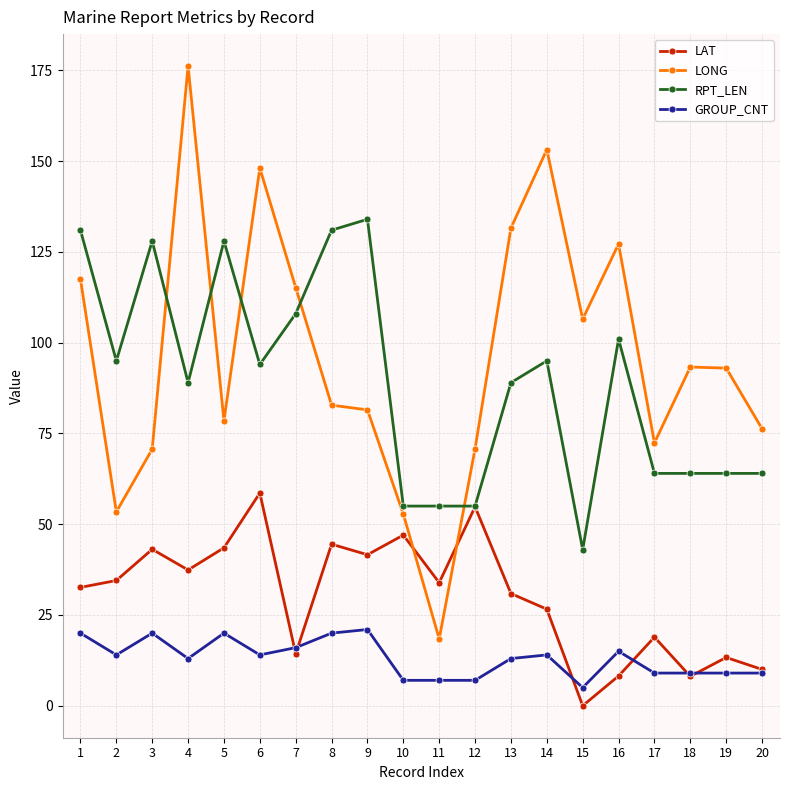

Which label corresponds to the largest value in the chart?

4